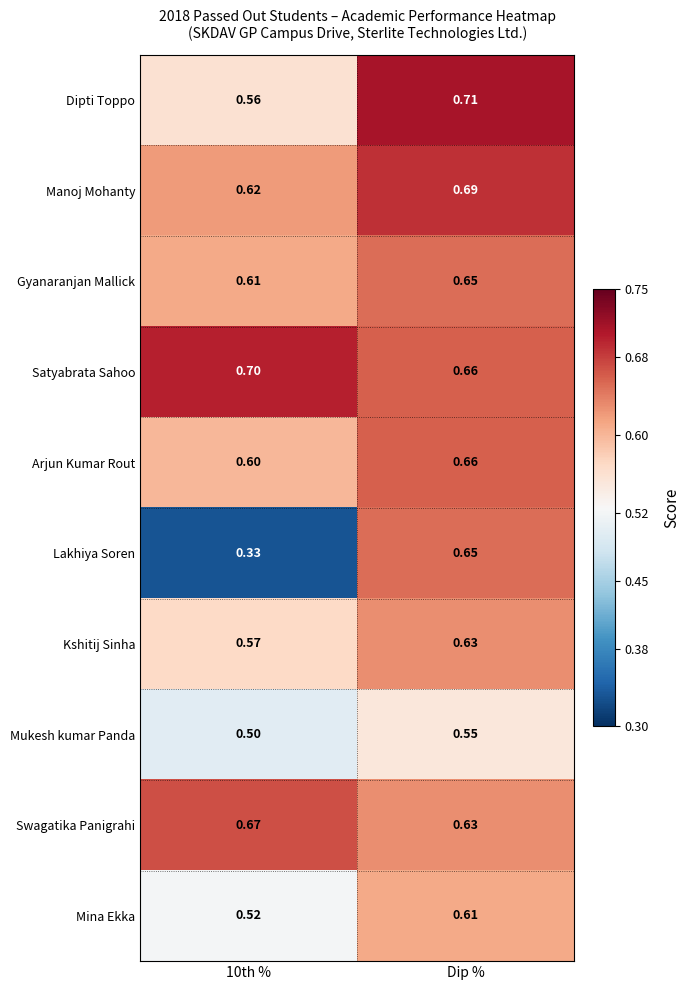

Rank the series at 10th % from highest to lowest value.

Satyabrata Sahoo, Swagatika Panigrahi, Manoj Mohanty, Gyanaranjan Mallick, Arjun Kumar Rout, Kshitij Sinha, Dipti Toppo, Mina Ekka, Mukesh kumar Panda, Lakhiya Soren